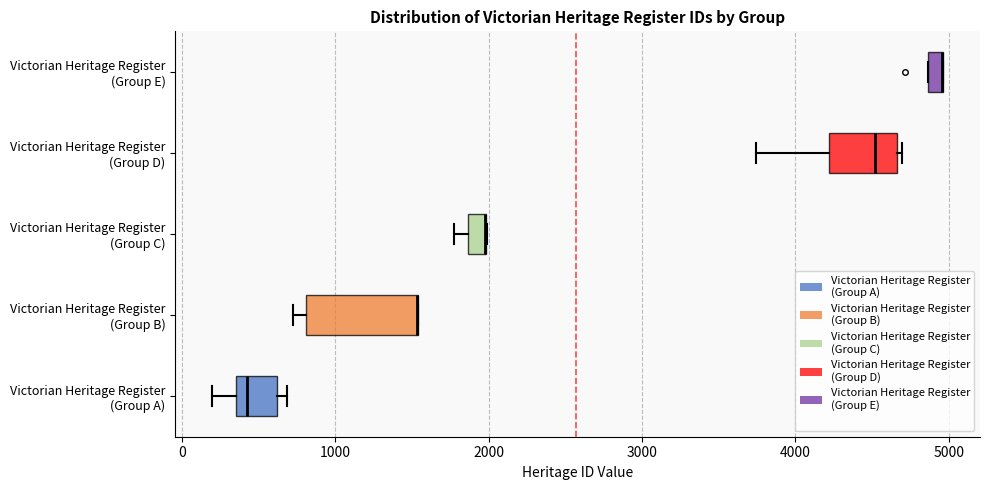

Comparing the boxes themselves (not the whiskers), which one is the widest?

Victorian Heritage Register (Group B)